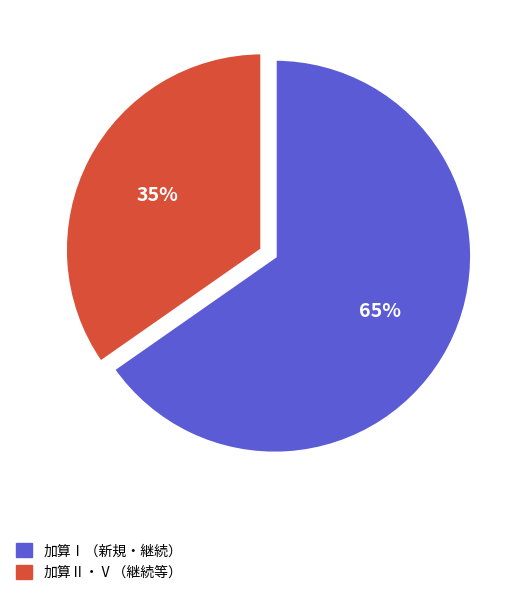

Is there any slice that represents more than half of the pie?

Yes